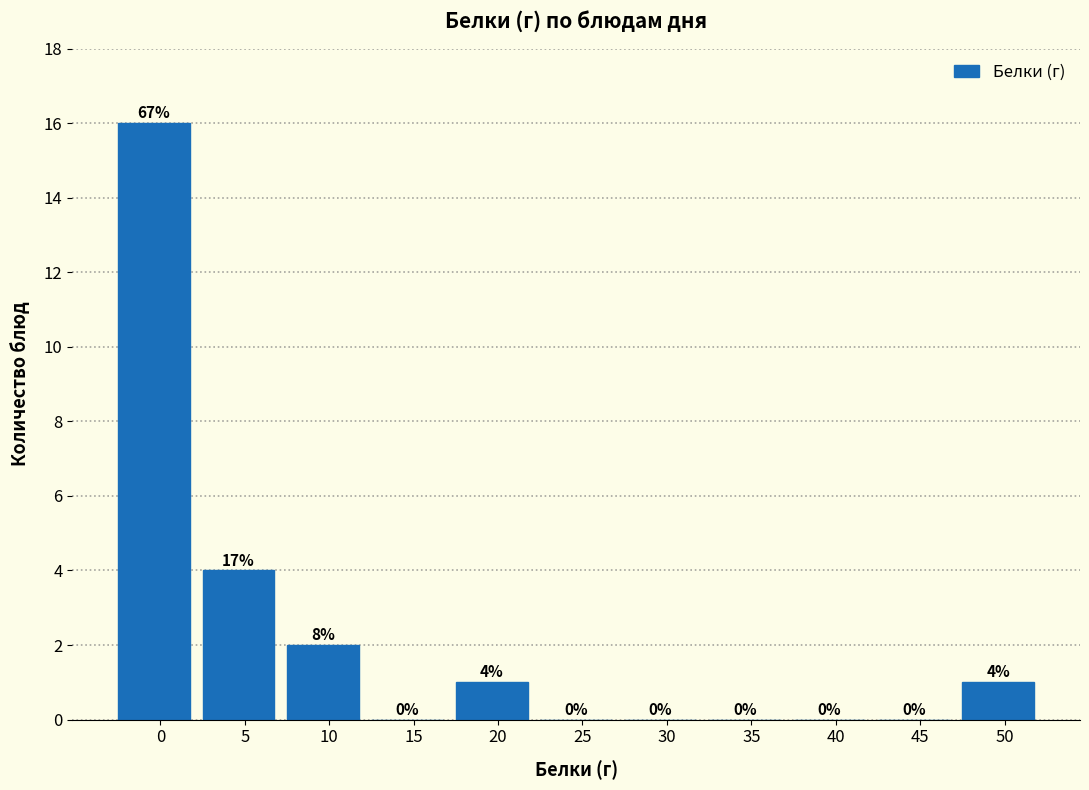

Reading right to left, extract all data points from this chart.

50=1	45=0	40=0	35=0	30=0	25=0	20=1	15=0	10=2	5=4	0=16